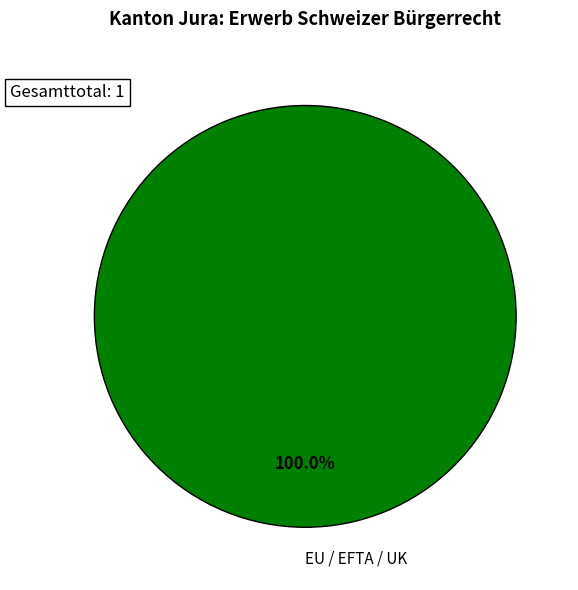

Does EU / EFTA / UK represent more than half of the total?

Yes